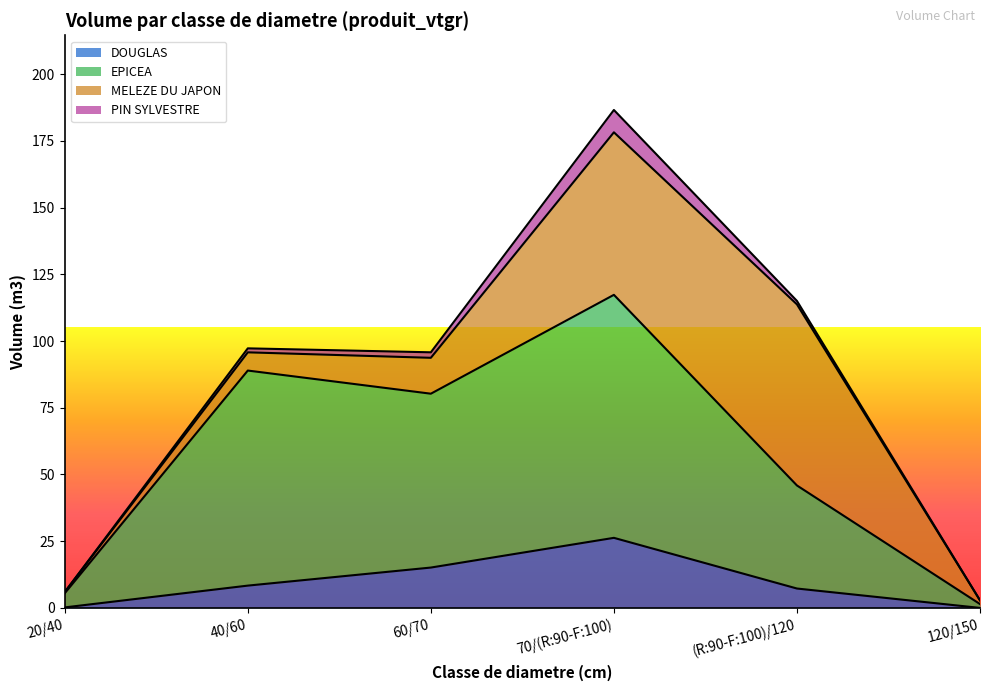

What is the label of the 5th point from the left?

(R:90-F:100)/120